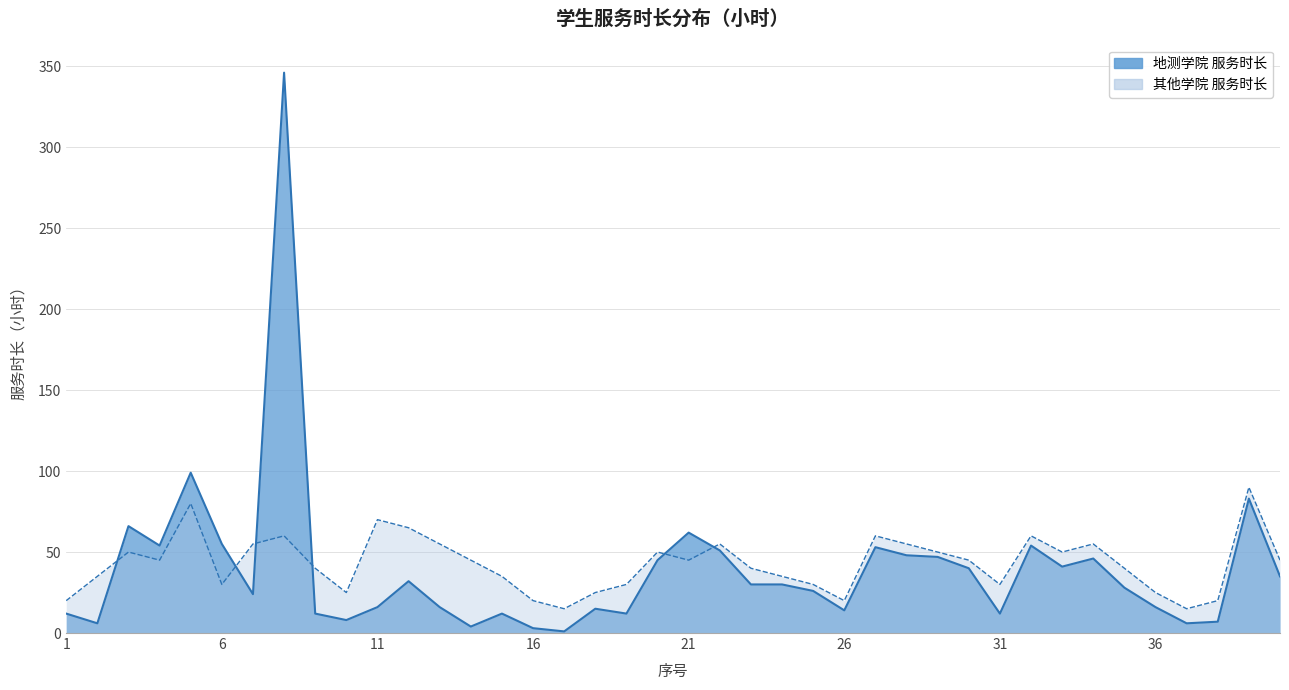

Is the value of 其他学院 at 30 greater than the value of 地测学院 at 10?

Yes